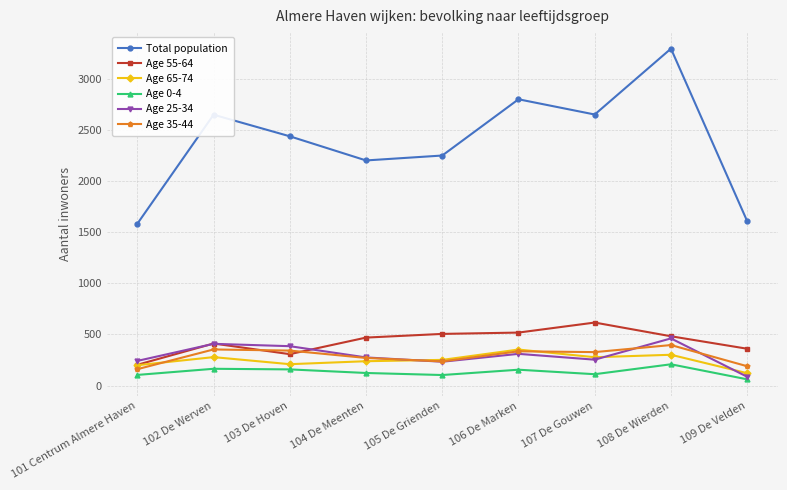

What is the difference between the maximum and second lowest values in the Age 55-64 series?

309